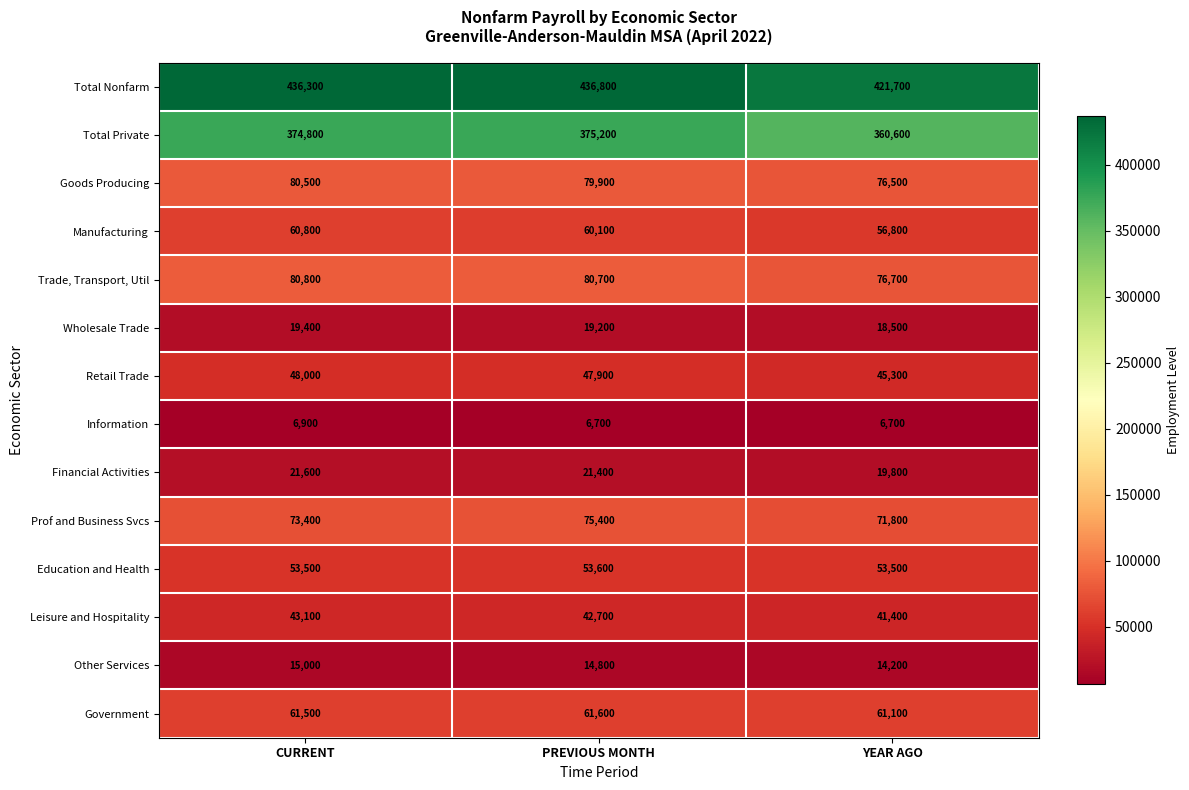

The Leisure and Hospitality series shows 41400 at YEAR AGO. True or false?

True